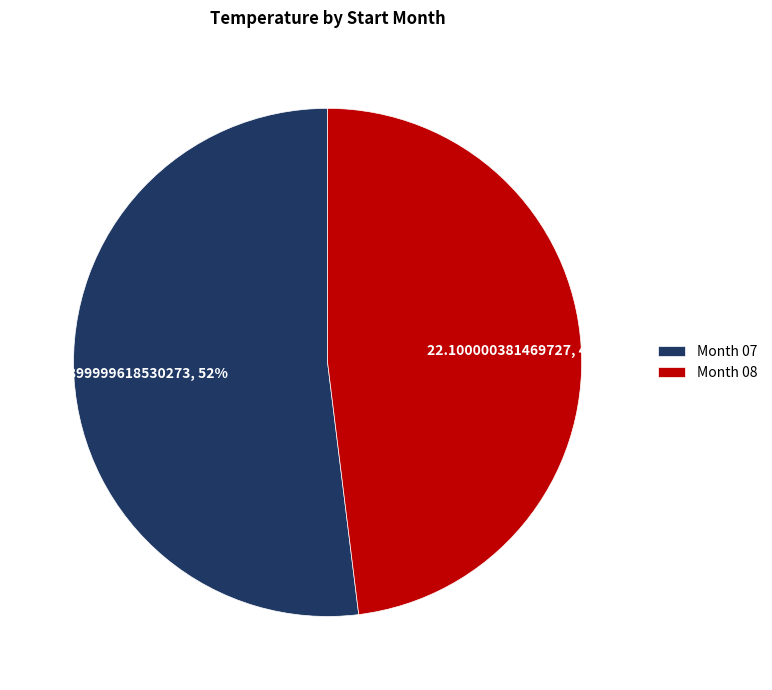

Is the sum of Month 07 and Month 08 greater than half?

Yes